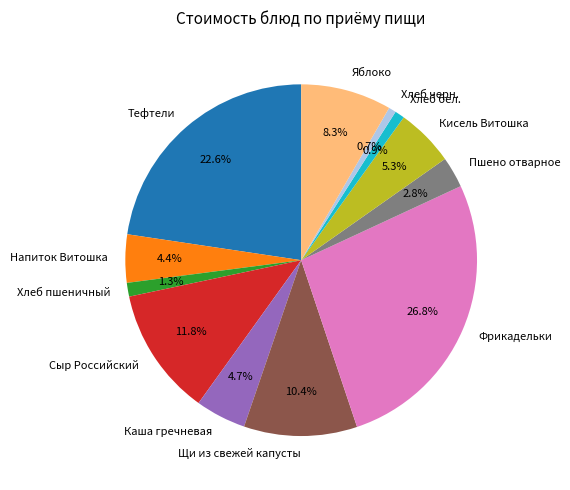

Which has a higher value, Фрикадельки or Тефтели?

Фрикадельки